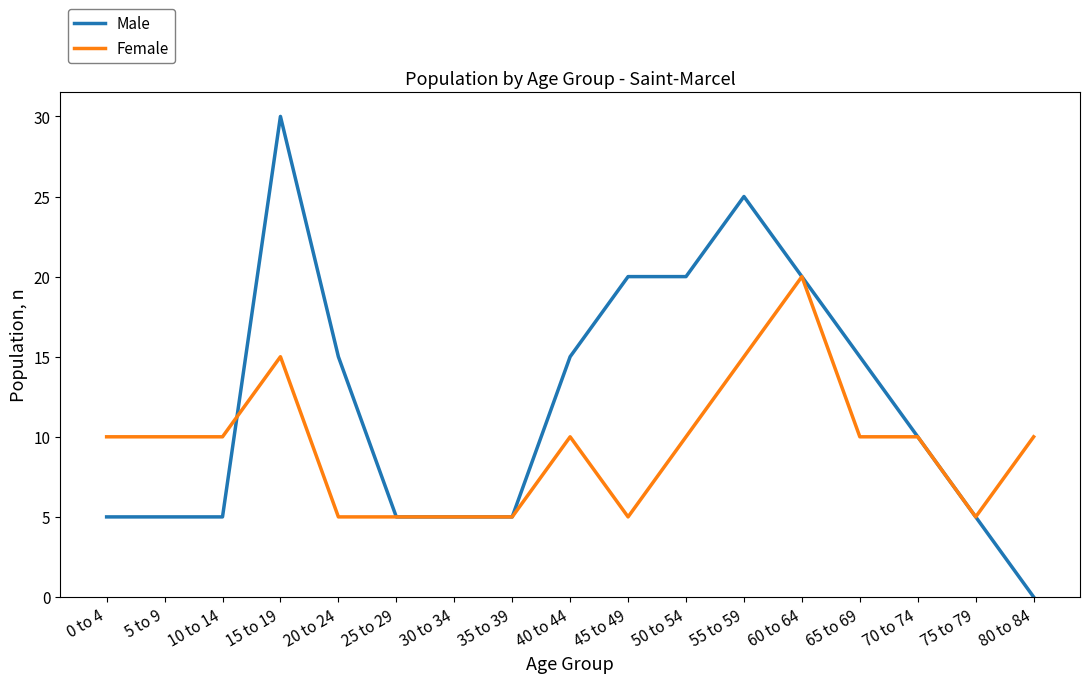

List the series in order of their overall mean, lowest first.

Female, Male